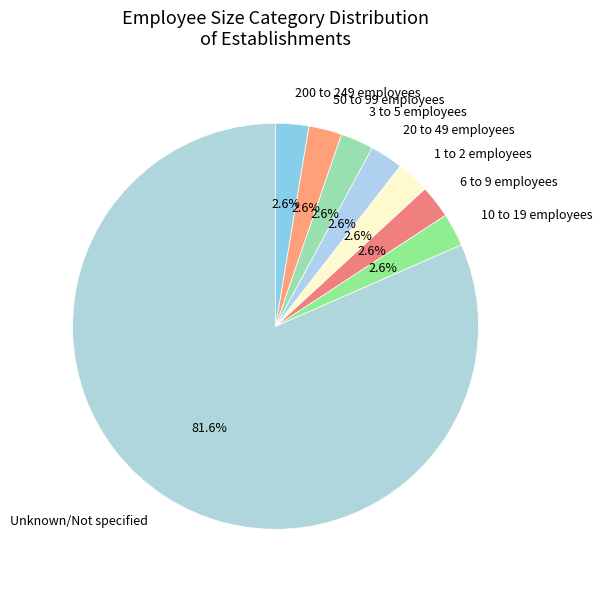

To the nearest percent, what is the difference between the largest and smallest slice percentages?

79%